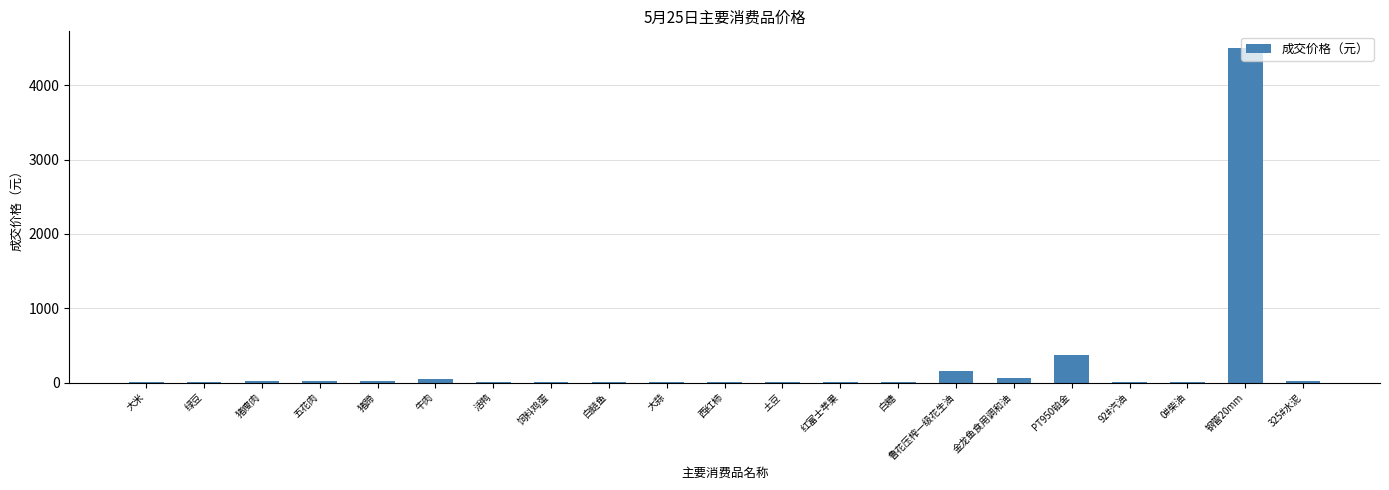

What is the ratio of the value at 猪蹄 to the value at 325#水泥?

0.9